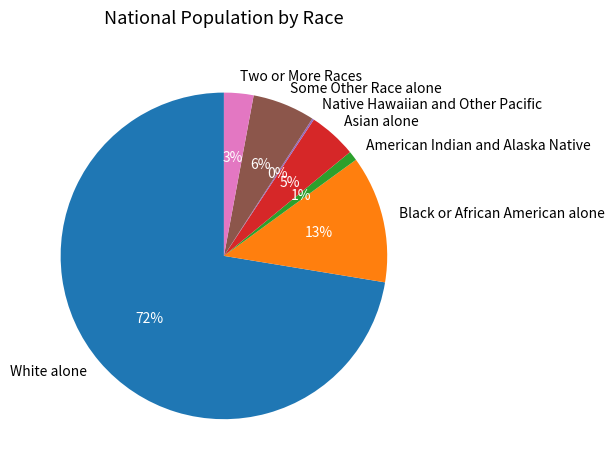

The White alone slice represents 72% of the pie. True or false?

True